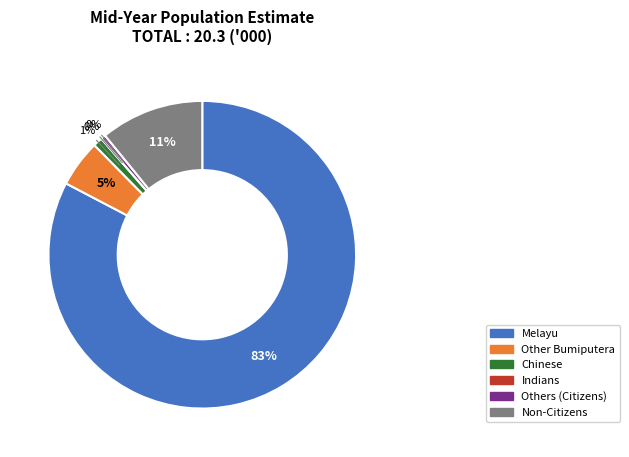

What is the change in value from Other Bumiputera to Chinese?

-0.8